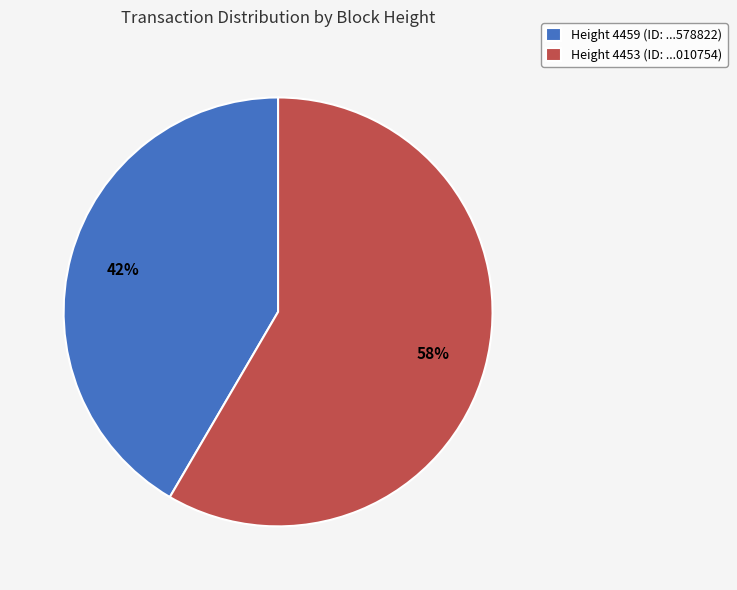

Which slice is the smallest?

Height 4459 (ID: ...578822)